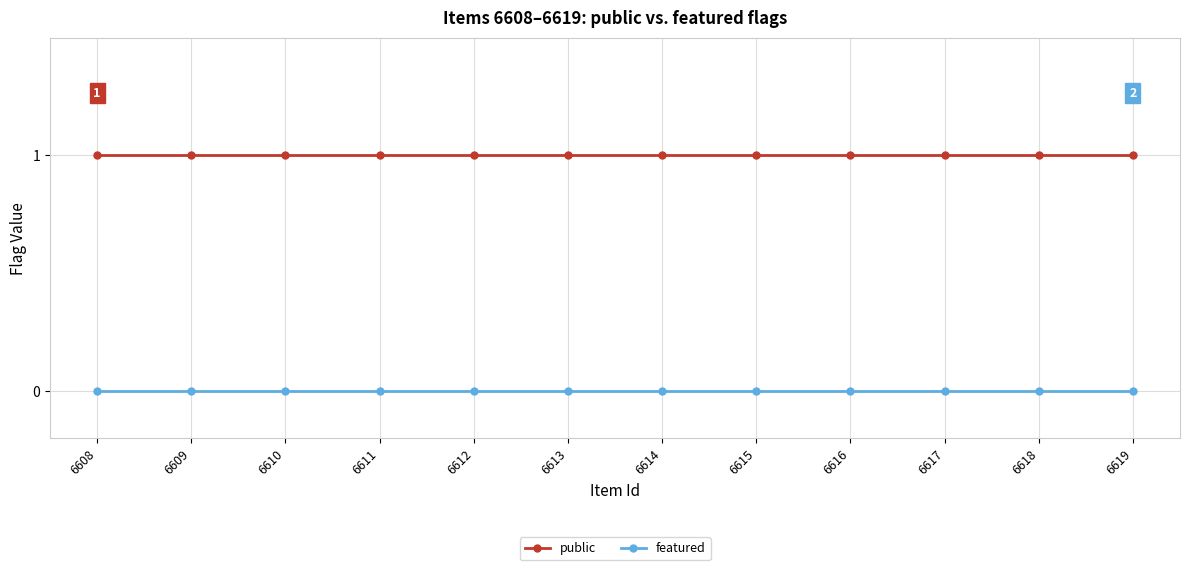

What are all the series names shown in the legend?

public, featured